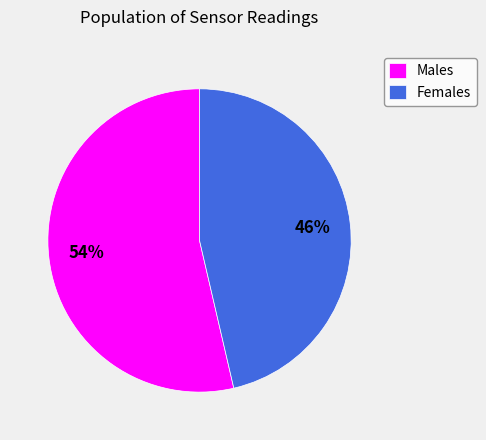

Which category accounts for the majority?

Males